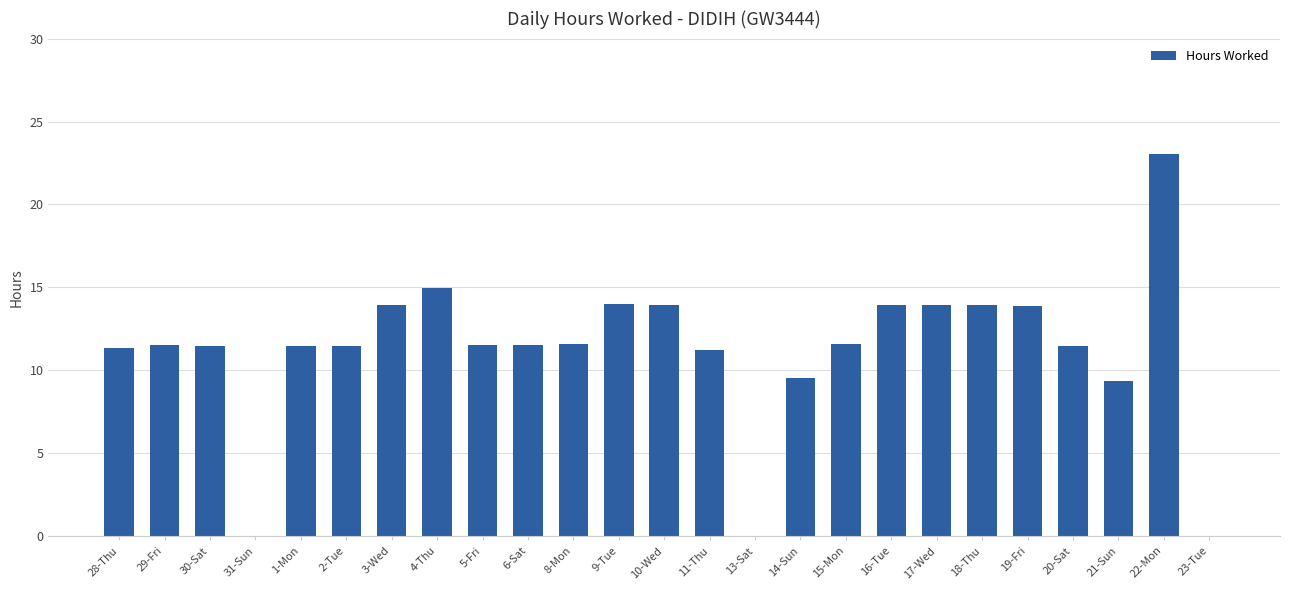

Approximately how many times larger is the value at 21-Sun compared to 19-Fri?

0.7